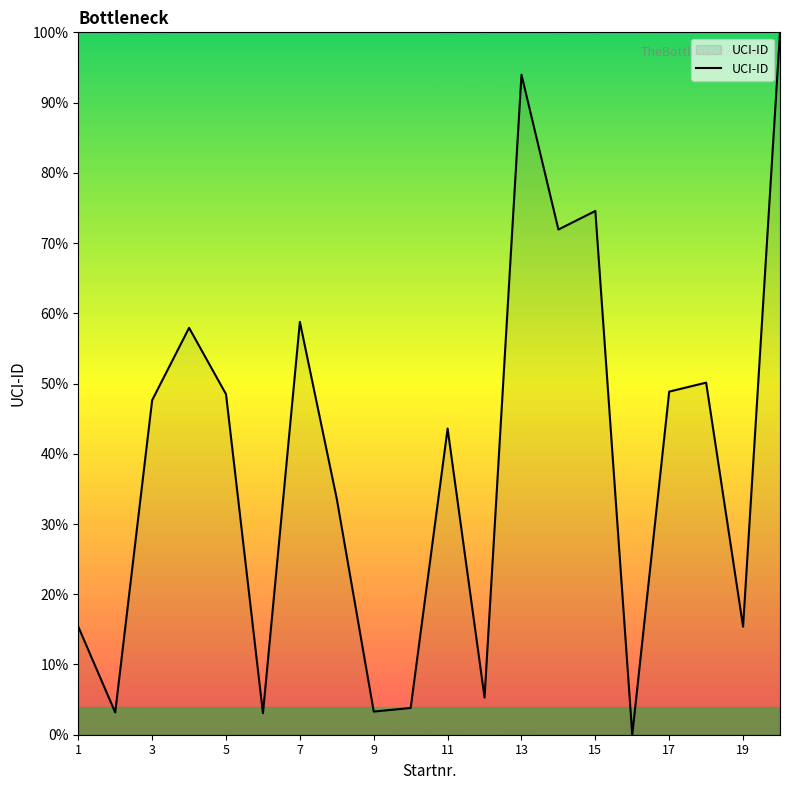

Count the number of data series in this chart.

1